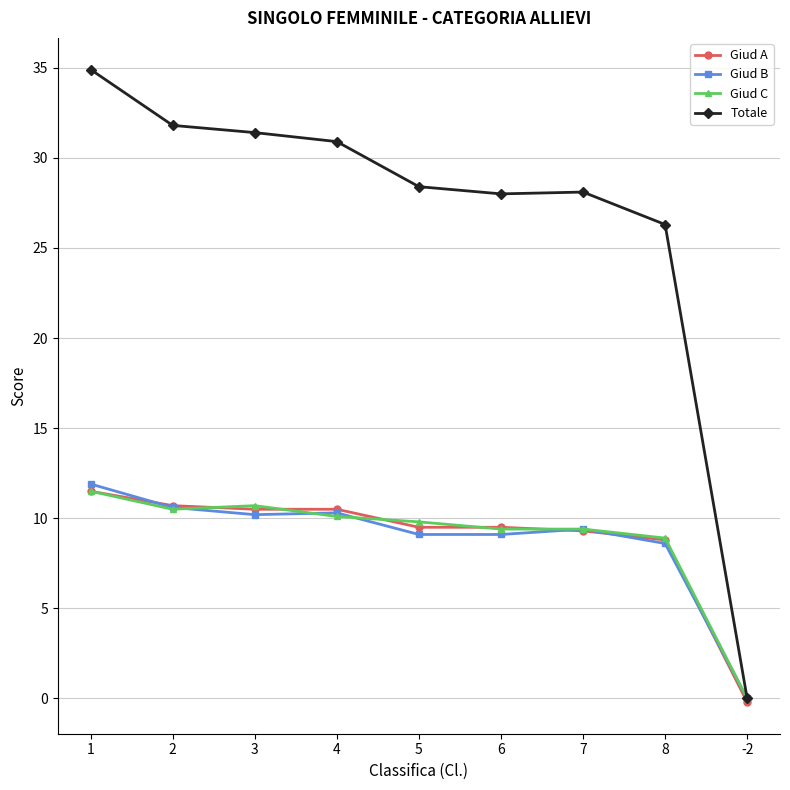

Which series has the largest total across all categories?

Totale